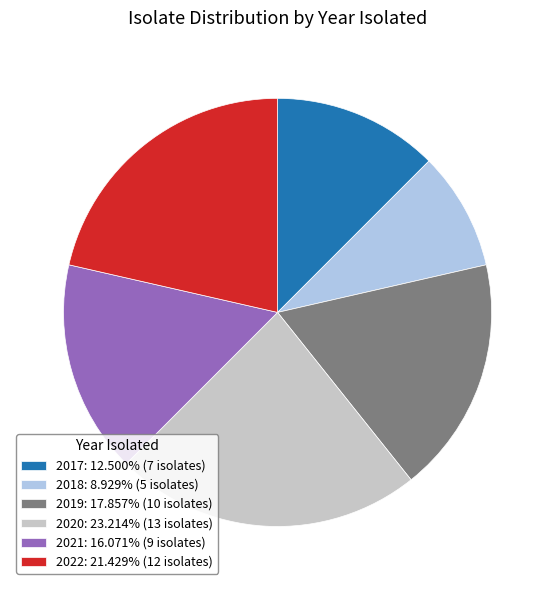

Approximately how many times larger is the value at 2022: 21.429% (12 isolates) compared to 2019: 17.857% (10 isolates)?

1.2